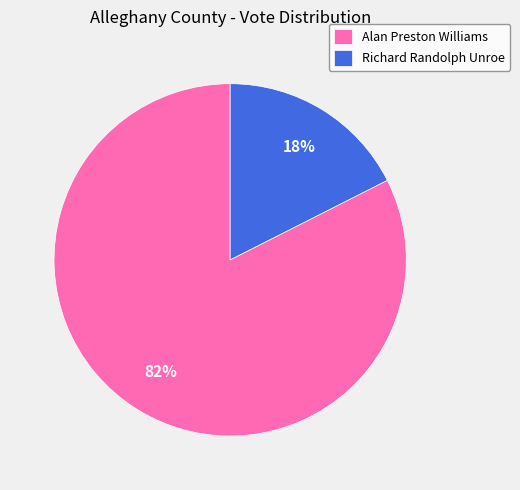

Between Alan Preston Williams and Richard Randolph Unroe, which is larger?

Alan Preston Williams